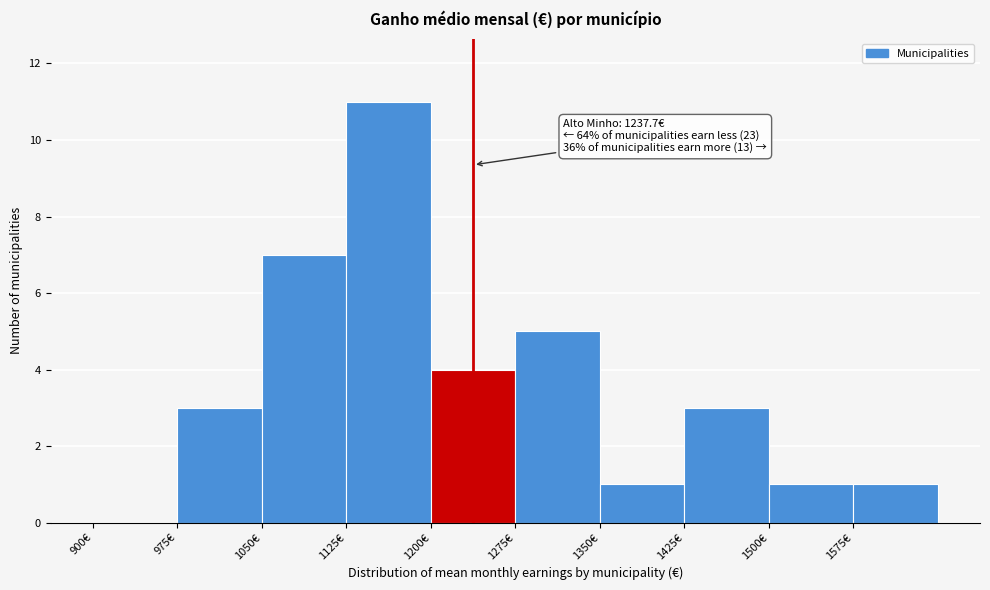

Which range on the x-axis has the tallest bar?

1125 to 1200